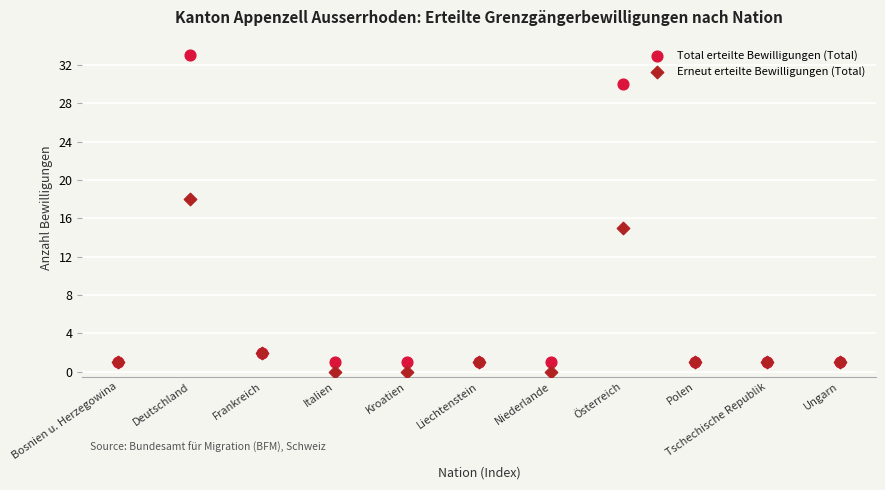

Which series reaches the minimum Y coordinate?

Erneut erteilte Bewilligungen (Total)